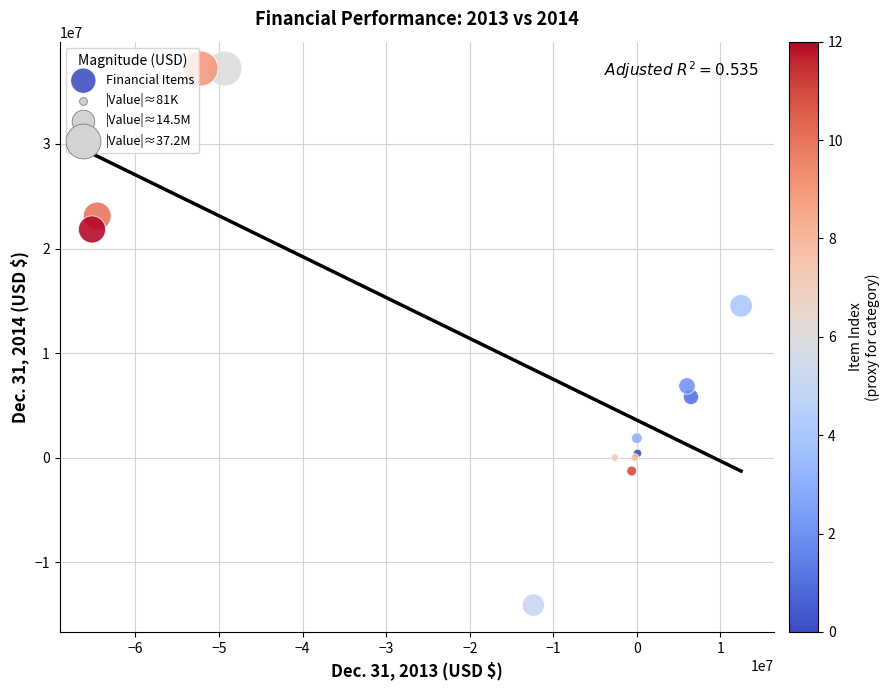

What Y value in the scatter plot is closest to 11554500?

14519000